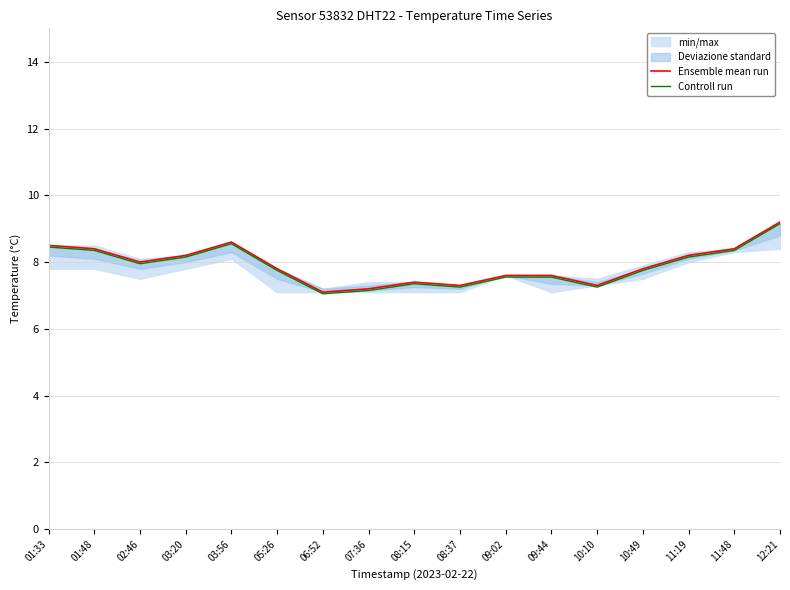

Reading left to right, transcribe all the data shown in this chart.

Ensemble mean run: 01:33=8.5	01:48=8.4	02:46=8.0	03:20=8.2	03:56=8.6	05:26=7.8	06:52=7.1	07:36=7.2	08:15=7.4	08:37=7.3	09:02=7.6	09:44=7.6	10:10=7.3	10:49=7.8	11:19=8.2	11:48=8.4	12:21=9.2
Controll run: 01:33=8.4	01:48=8.3	02:46=8.0	03:20=8.1	03:56=8.5	05:26=7.8	06:52=7.0	07:36=7.2	08:15=7.4	08:37=7.2	09:02=7.5	09:44=7.5	10:10=7.2	10:49=7.8	11:19=8.1	11:48=8.3	12:21=9.1